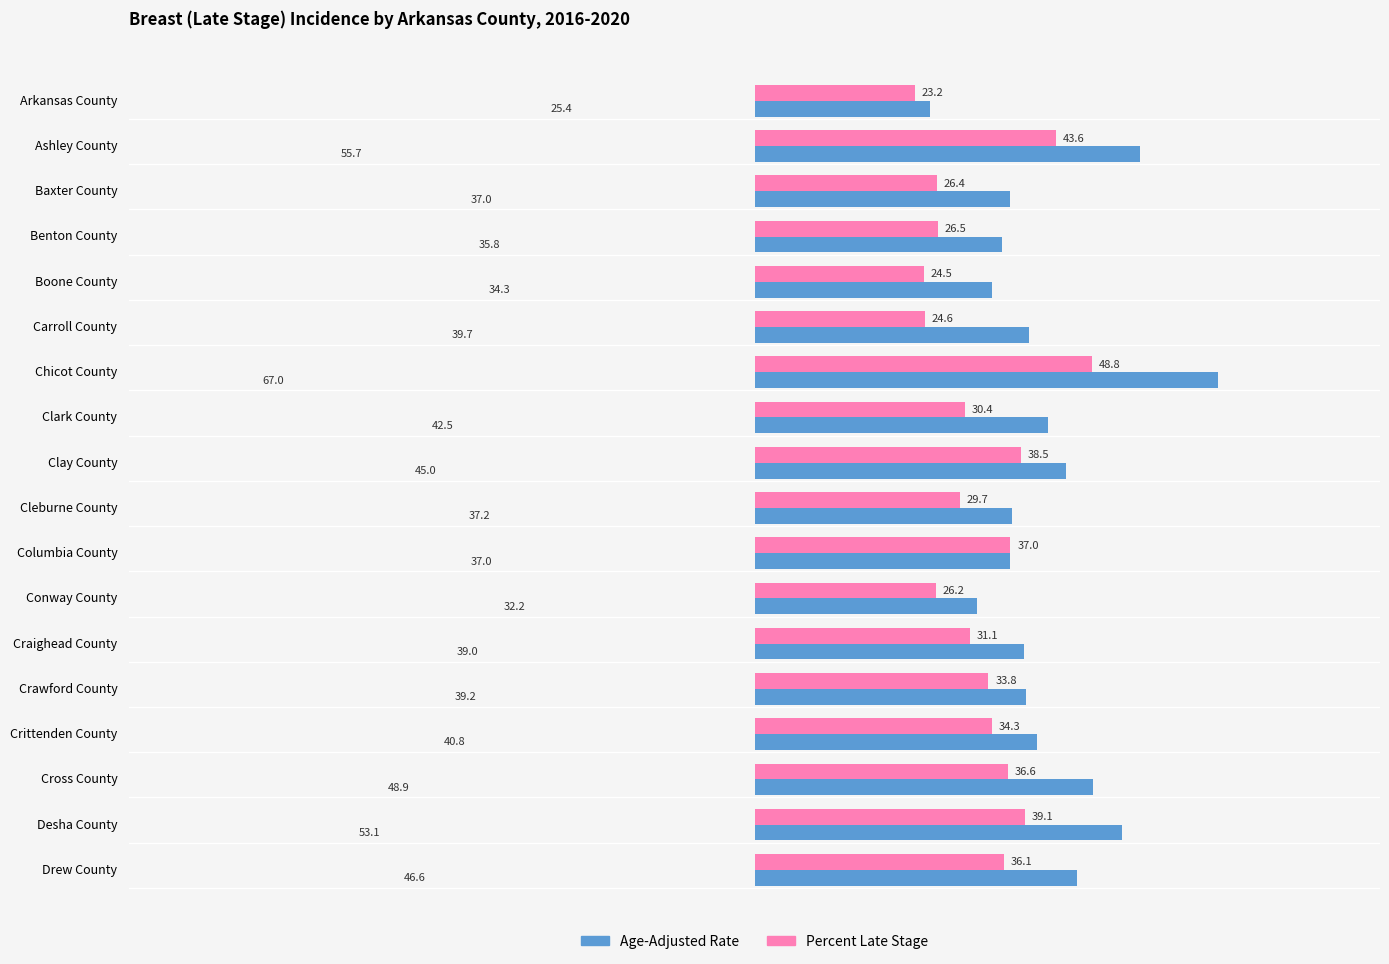

What is the approximate value of Age-Adjusted Rate at Conway County?

32.2